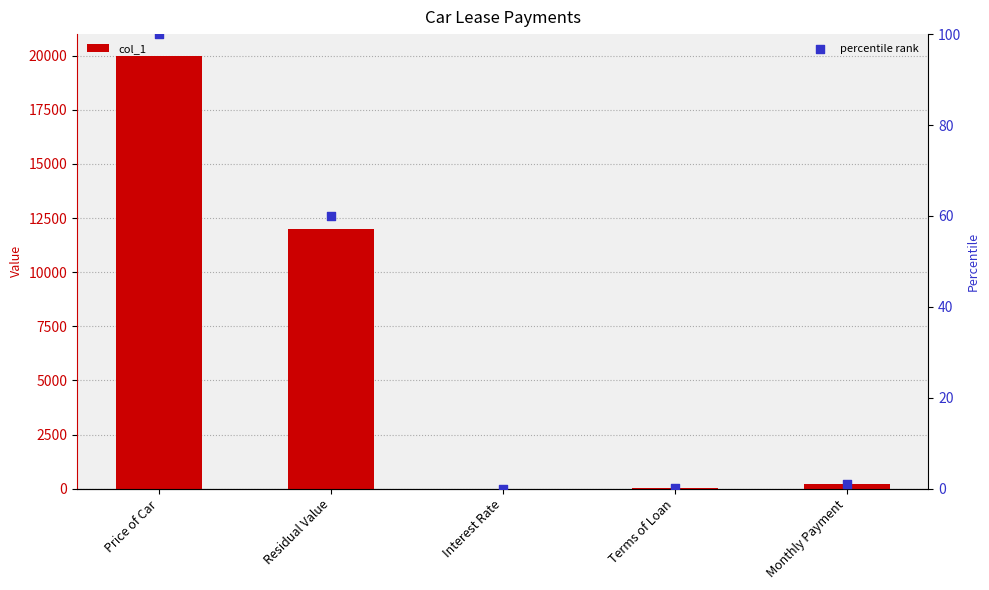

What is the total value across all series at Terms of Loan?

48.2